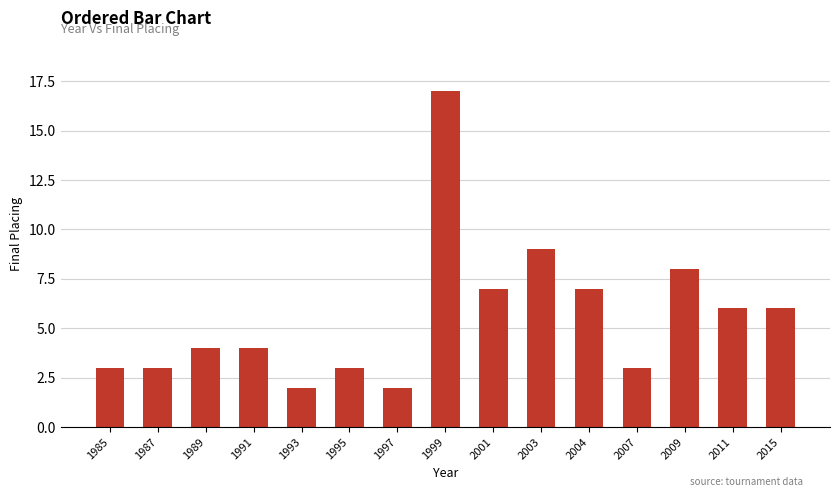

Does the chart contain stacked bars?

No